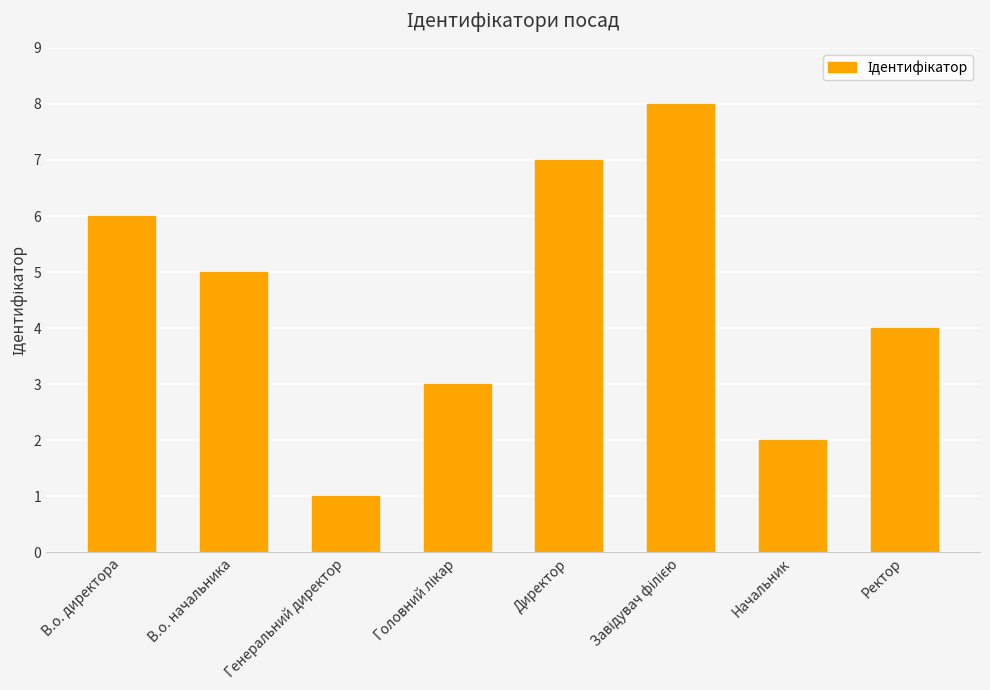

Which has a higher value, В.о. директора or Ректор?

В.о. директора